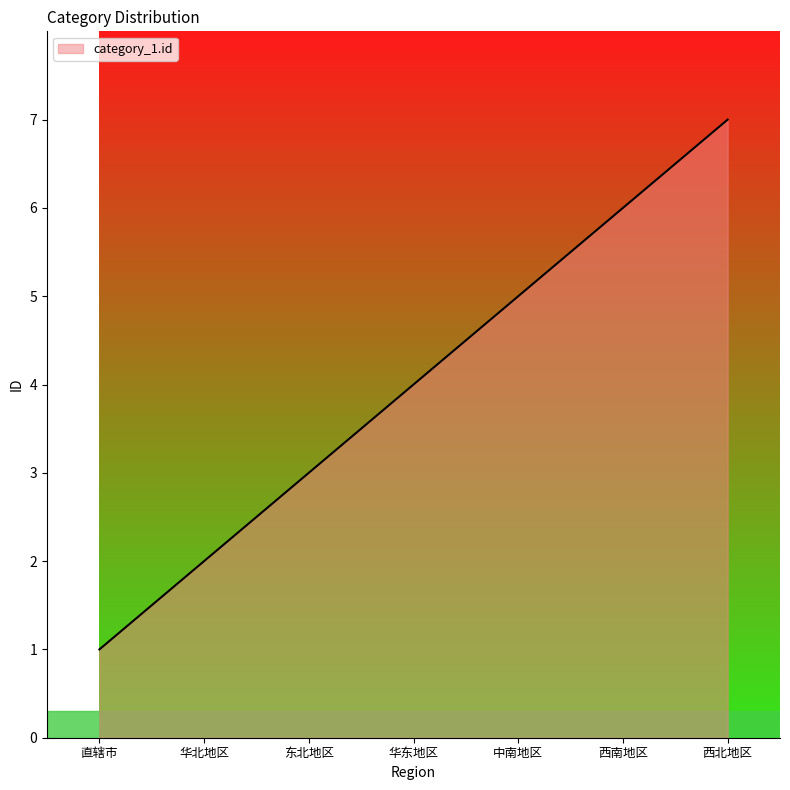

What is the approximate value at 华东地区?

4